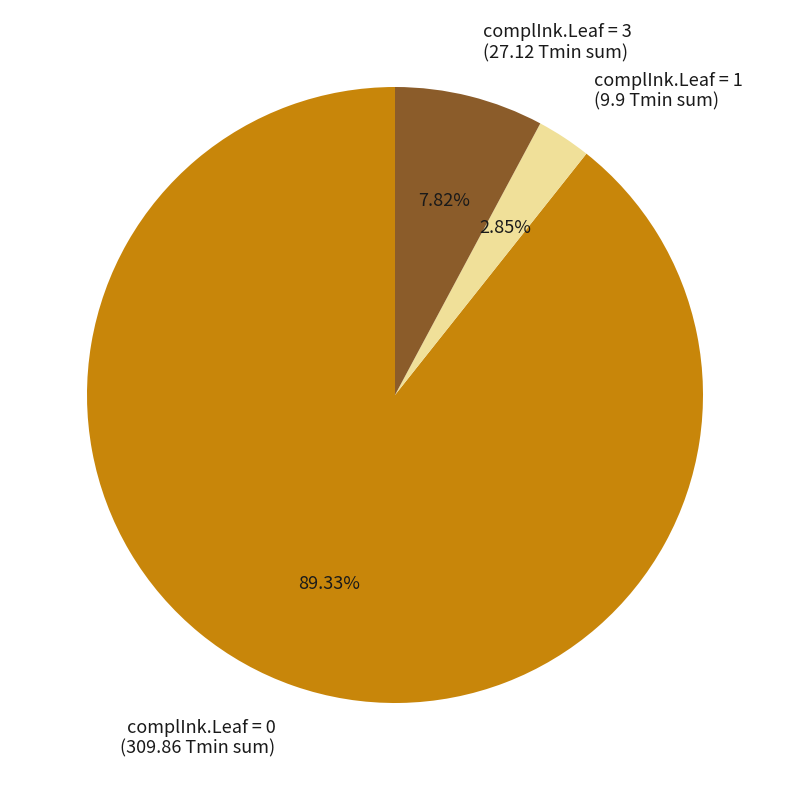

Does any single category account for the majority?

Yes